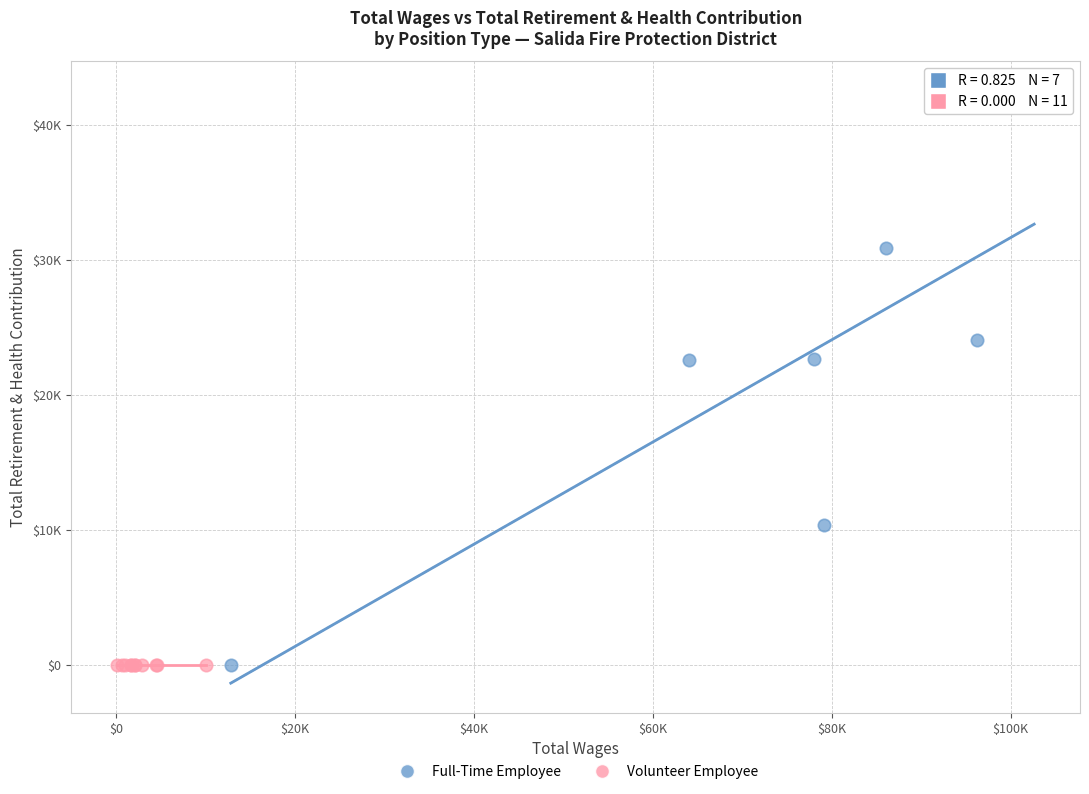

What are all the series names shown in the legend?

Full-Time Employee, Volunteer Employee